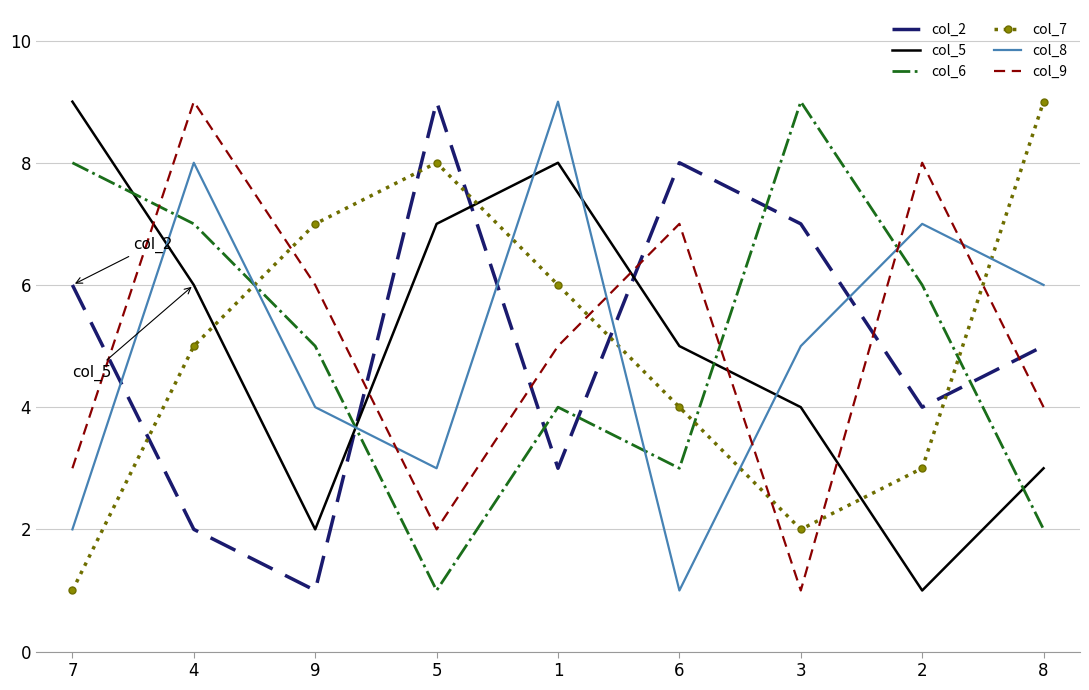

What is the difference between the highest and lowest values at 6?

7